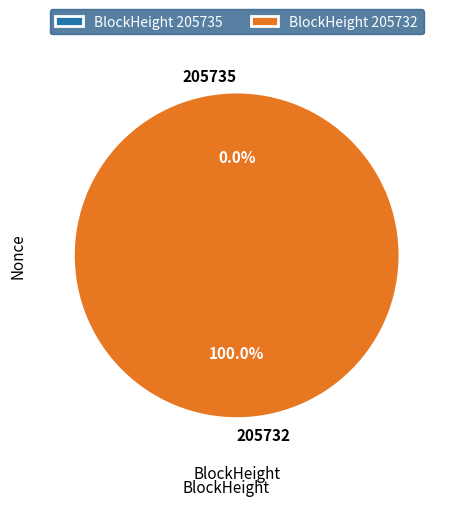

To the nearest percent, what portion does 205732 represent?

100%